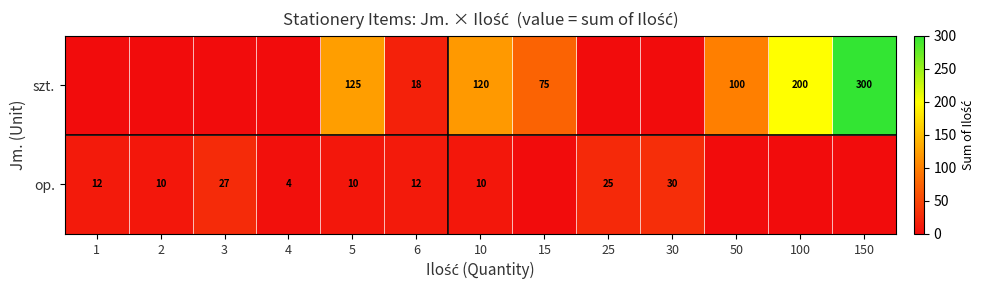

What is the total value across all series at 1?

12